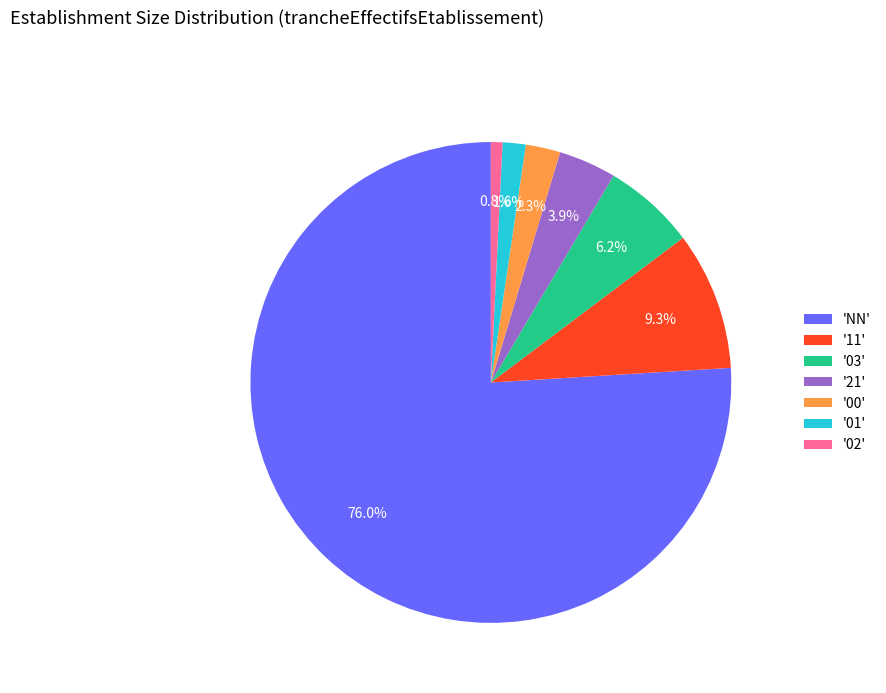

Which slice is the smallest?

'02'